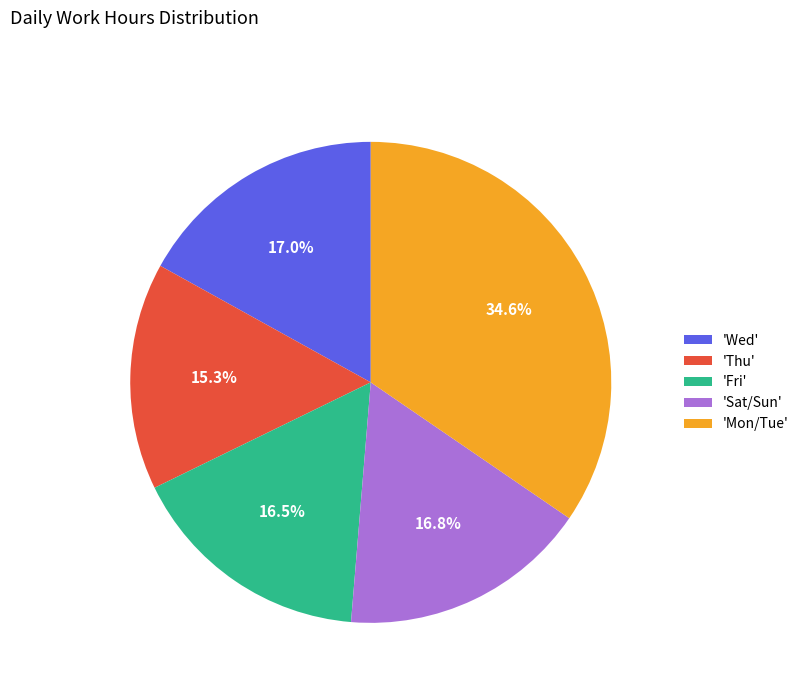

Approximately how many times larger is the value at 'Fri' compared to 'Wed'?

1.0